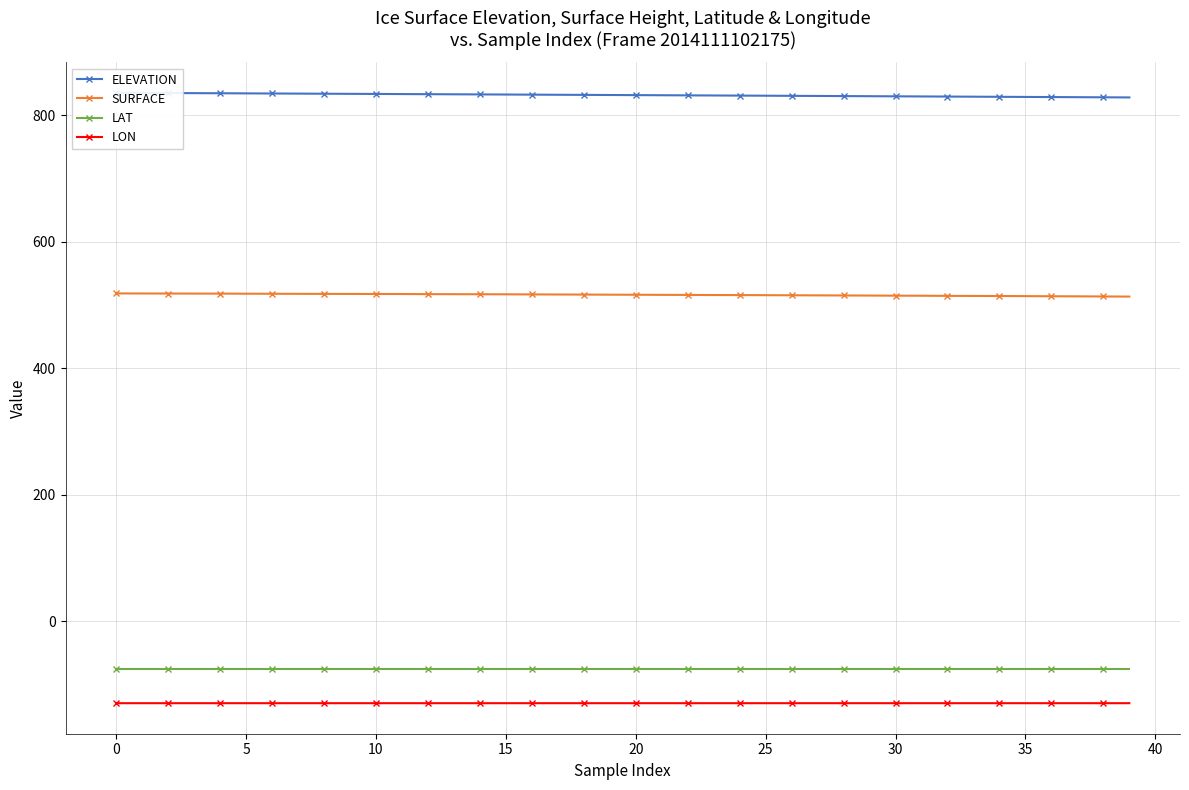

True or false: LON and LAT intersect in this chart.

False